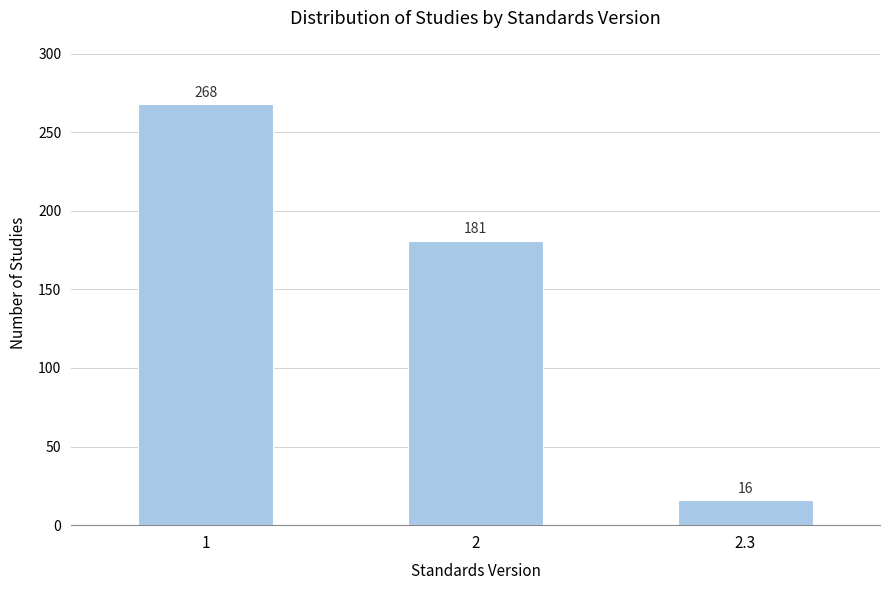

Reading left to right, extract all data points from this chart.

1=268	2=181	2.3=16